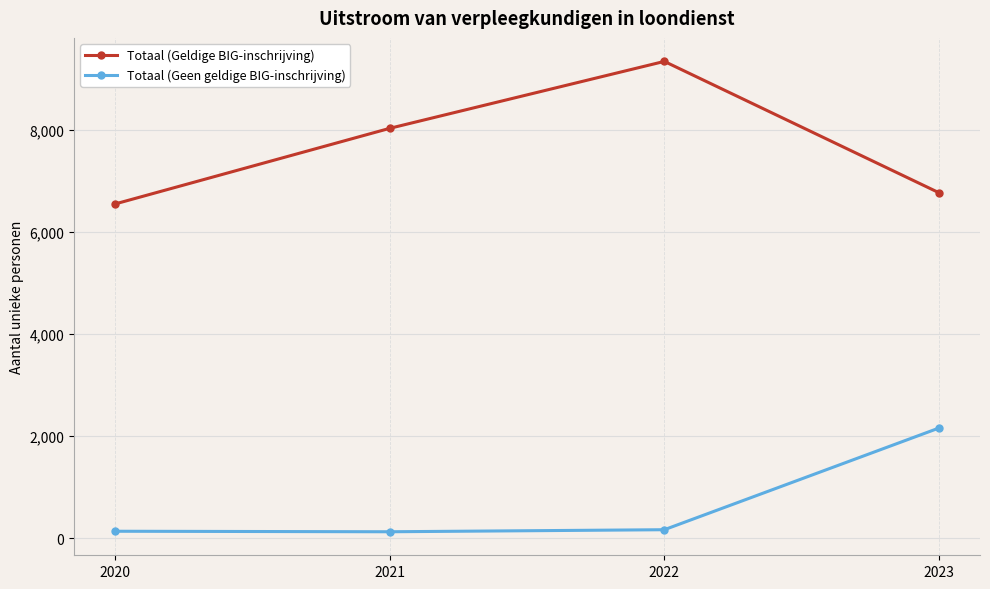

What is the total value across all series at 2022?

9510